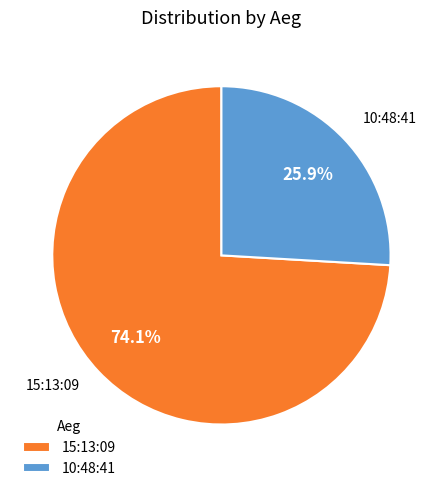

Which slice represents more than half of the pie?

15:13:09